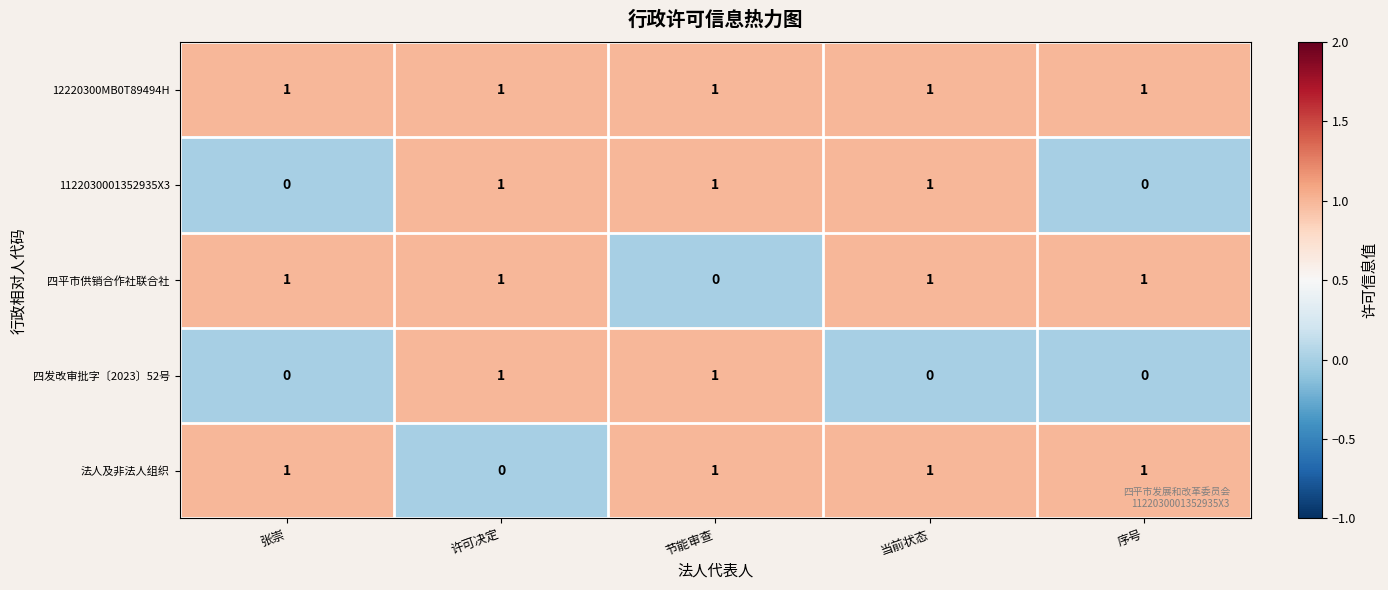

At how many categories does at least one series exceed 0?

5